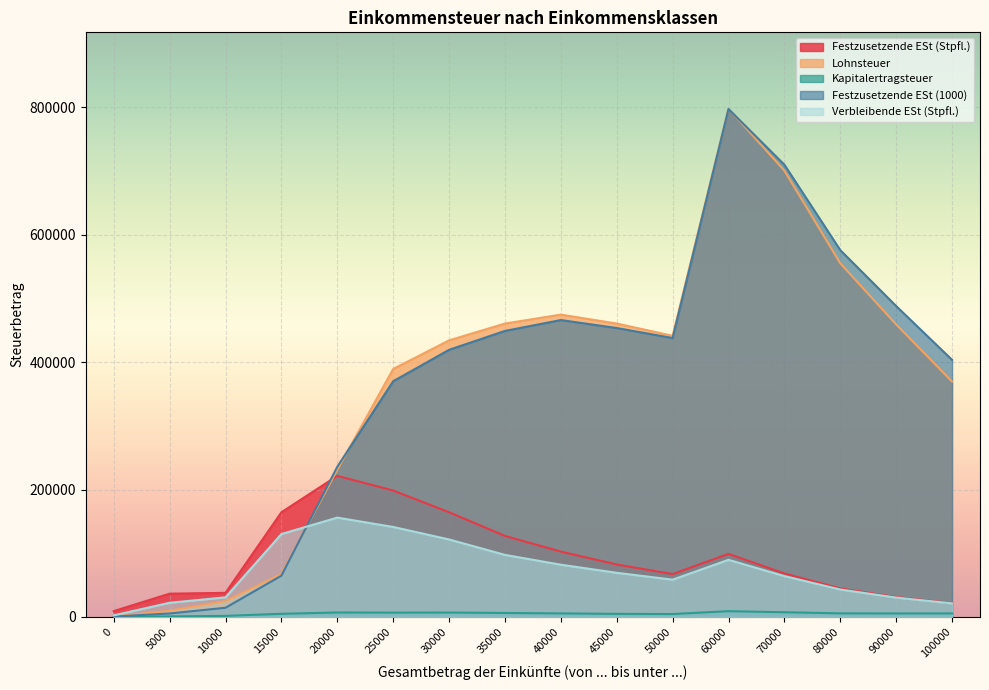

What is the total value across all series at 40000?

1131049